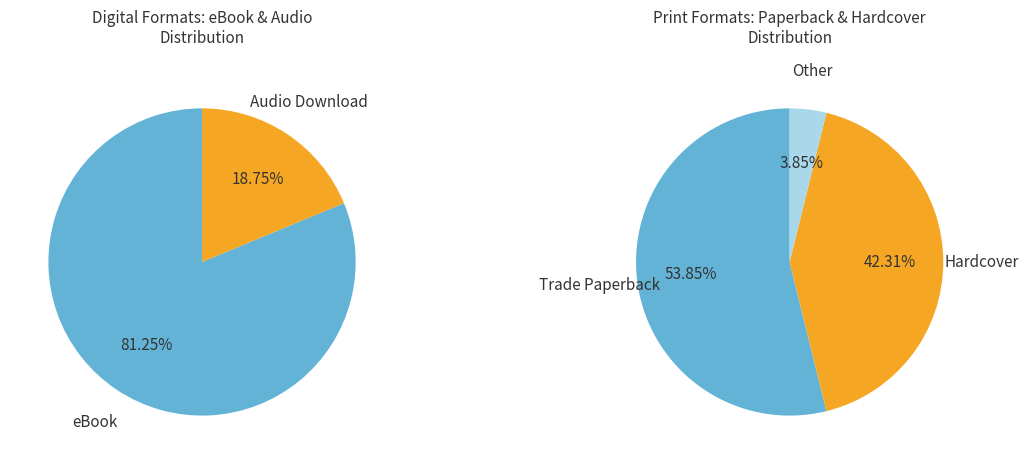

How many slices are in this pie chart?

5